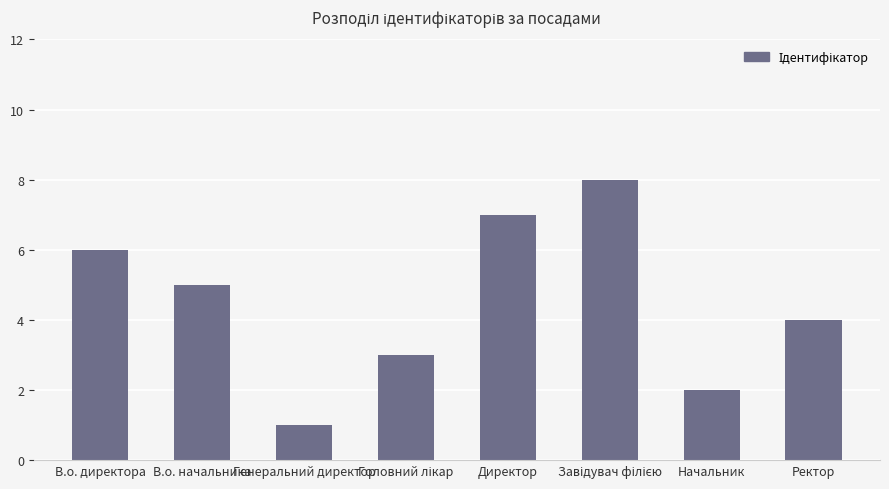

What is the label of the 1st bar from the right?

Ректор